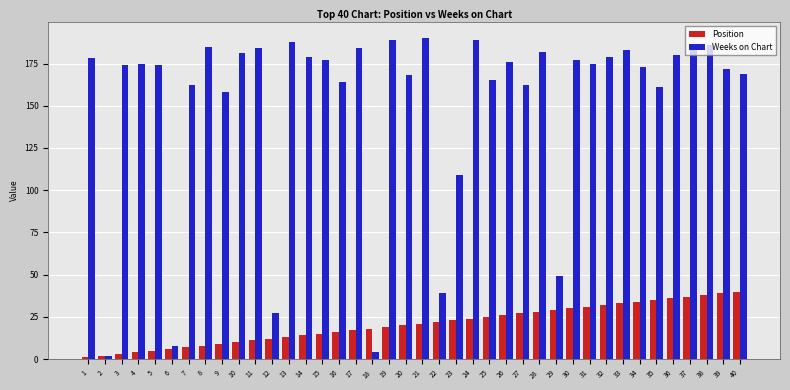

Is the value of Position at 33 greater than the value of Weeks on Chart at 1?

No